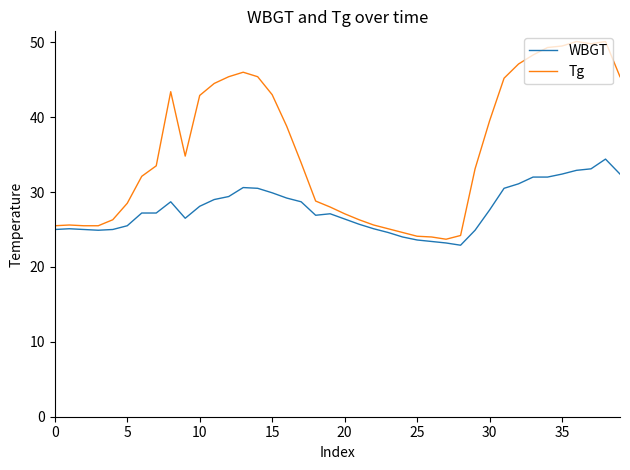

Does the chart have visible grid lines?

No